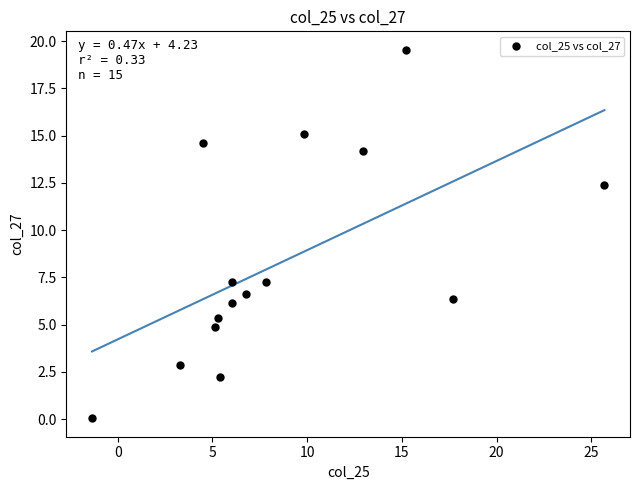

What is the range of Y values (max minus min)?

19.5